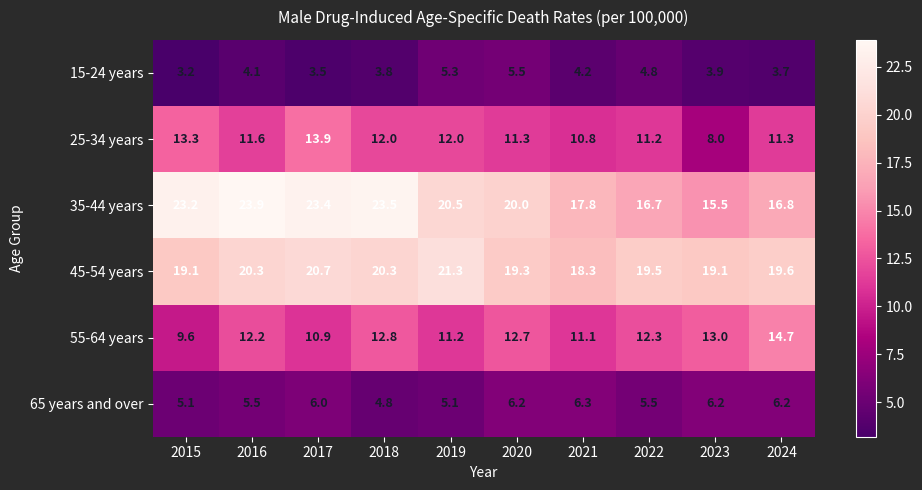

What is the smallest value displayed?

3.2